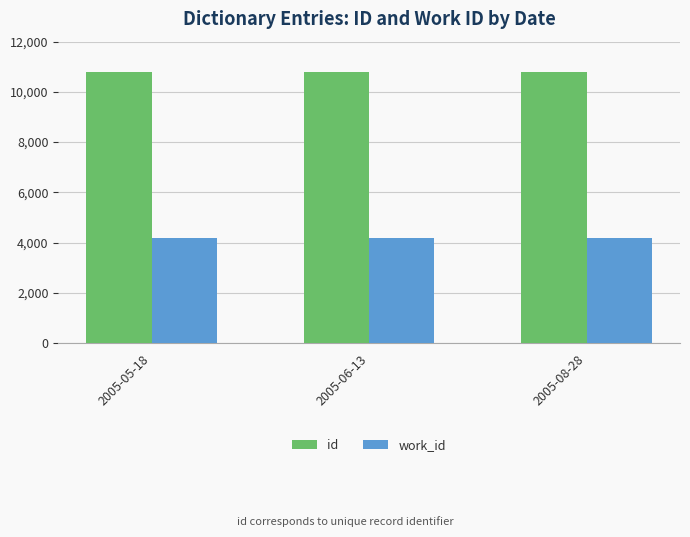

Does the chart contain any negative values?

No